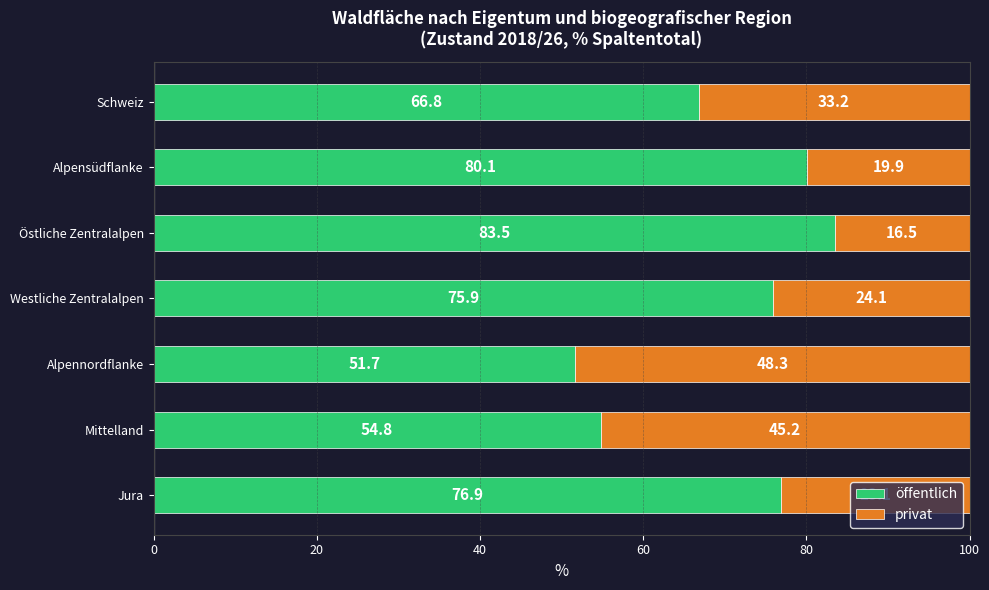

How many data points in öffentlich are less than 75?

3